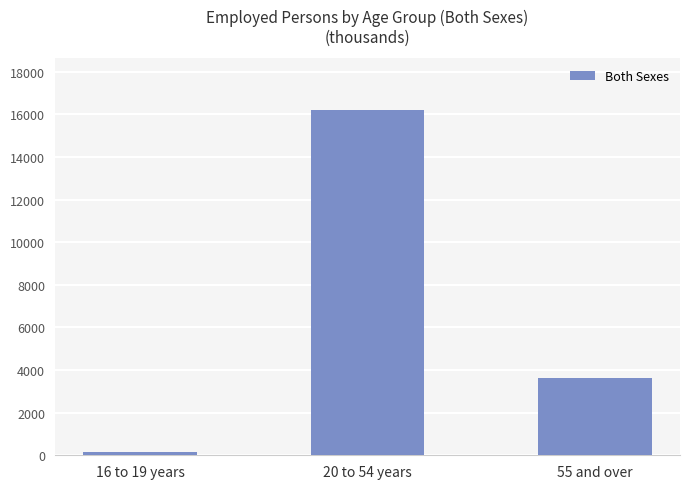

What is the greatest value displayed?

16195.9